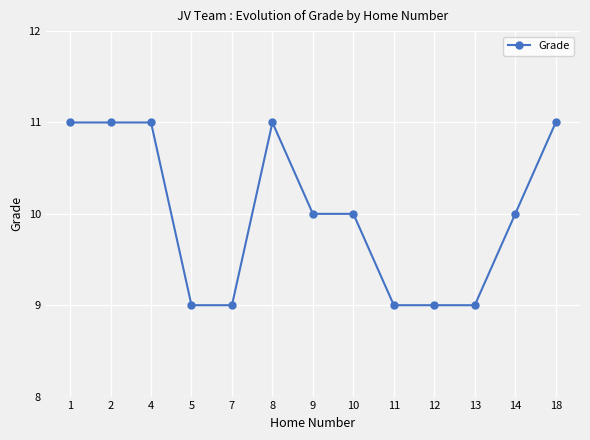

What is the value of the 11th point from the left?

9